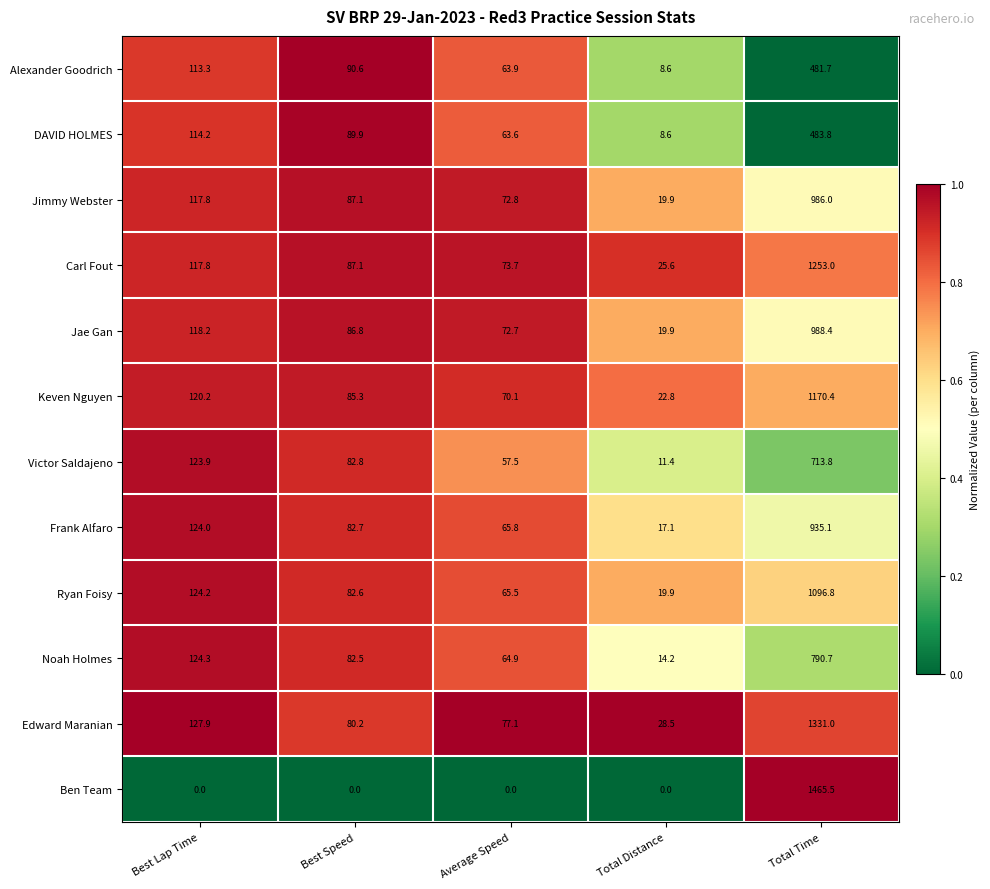

Between Best Speed and Average Speed, which series saw the biggest shift?

Alexander Goodrich